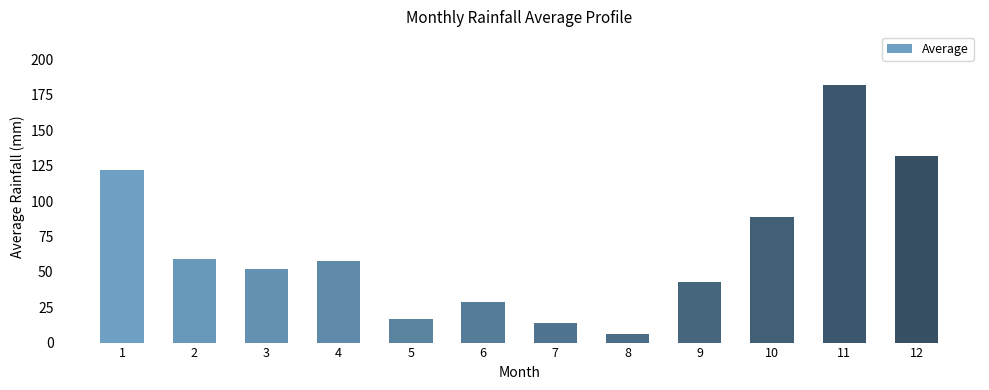

What is the sum of all values?

803